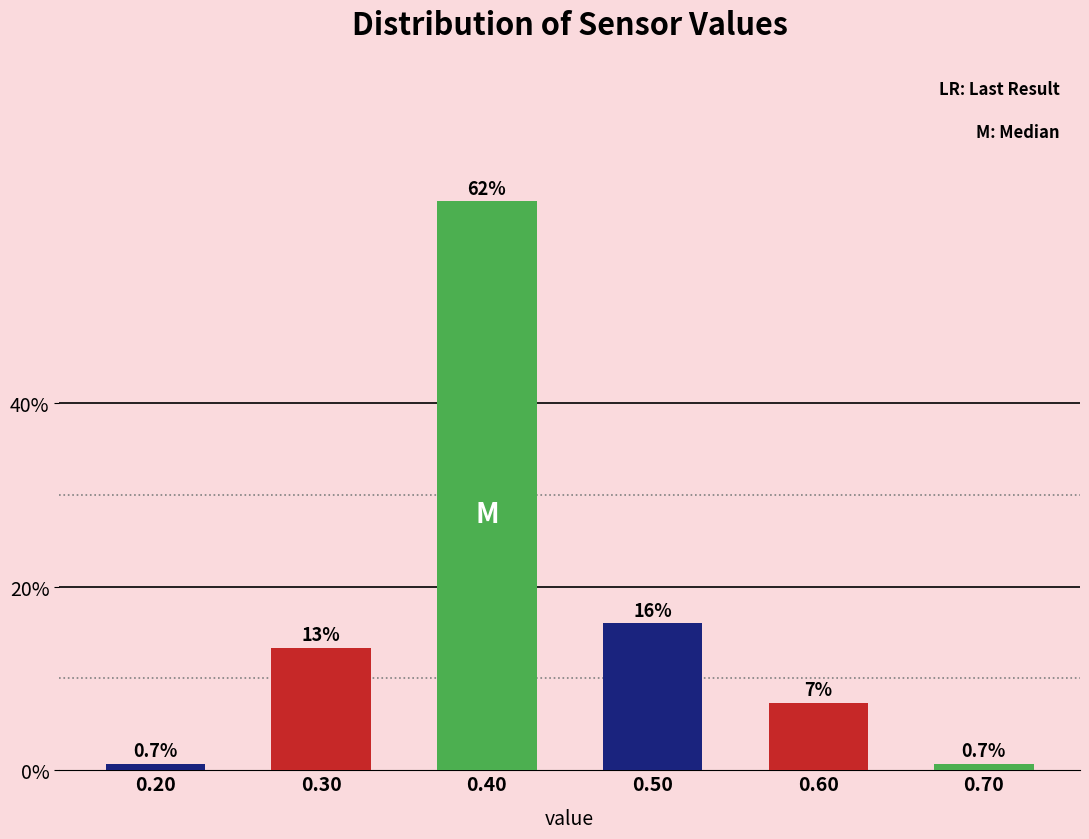

Reading left to right, what are all the values shown in this chart?

0.20=0.7	0.30=13.3	0.40=62.0	0.50=16.0	0.60=7.3	0.70=0.7